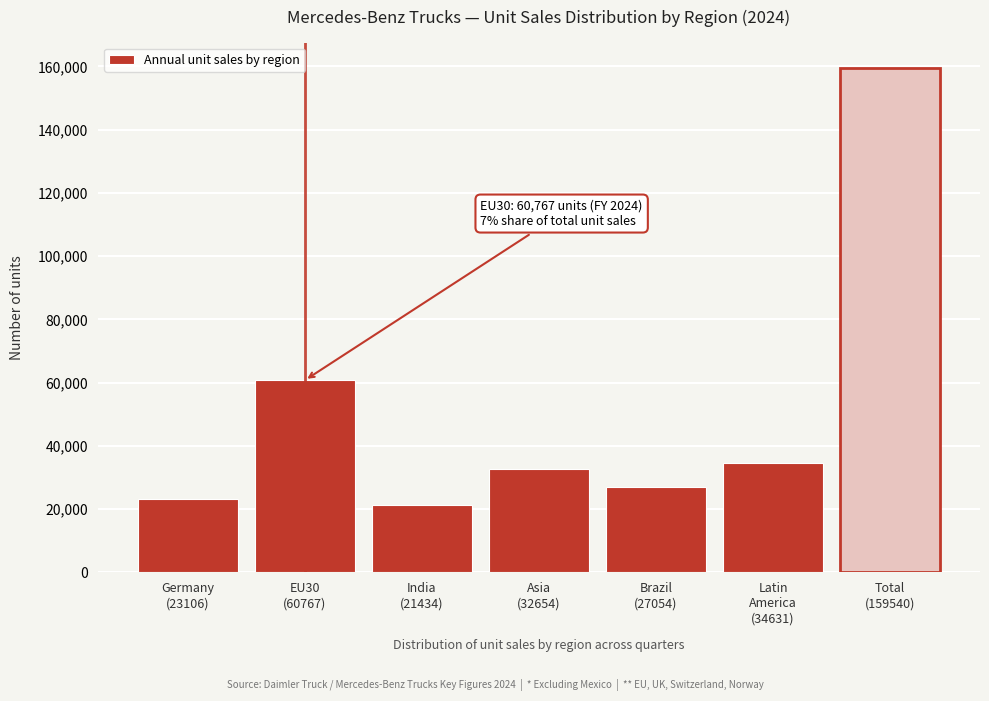

Reading right to left, transcribe all the data shown in this chart.

159540	34631	27054	32654	21434	60767	23106